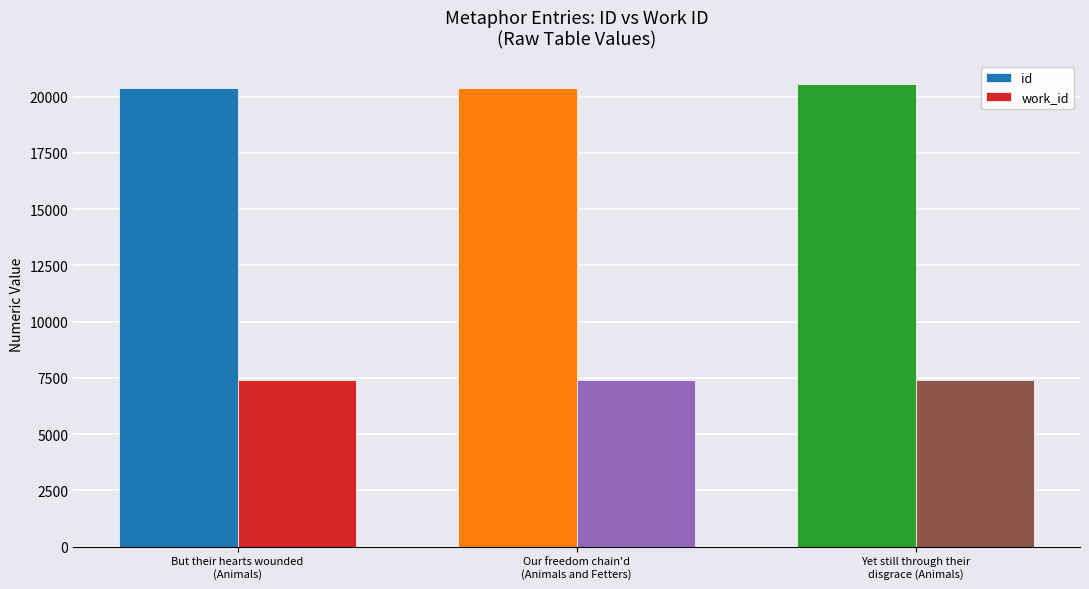

How many groups of bars are there?

3